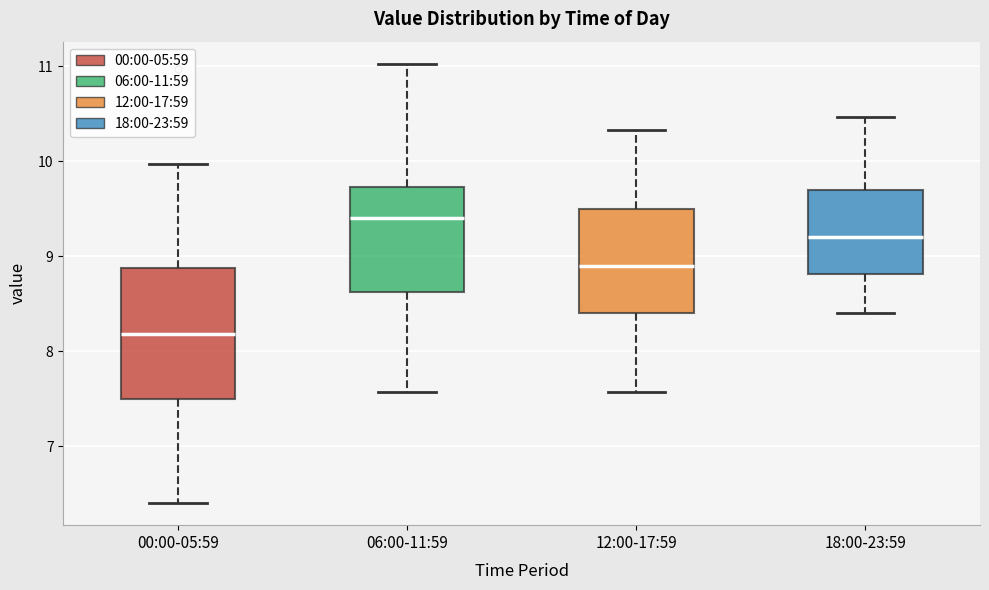

Comparing the boxes themselves (not the whiskers), which one is the tallest?

00:00-05:59